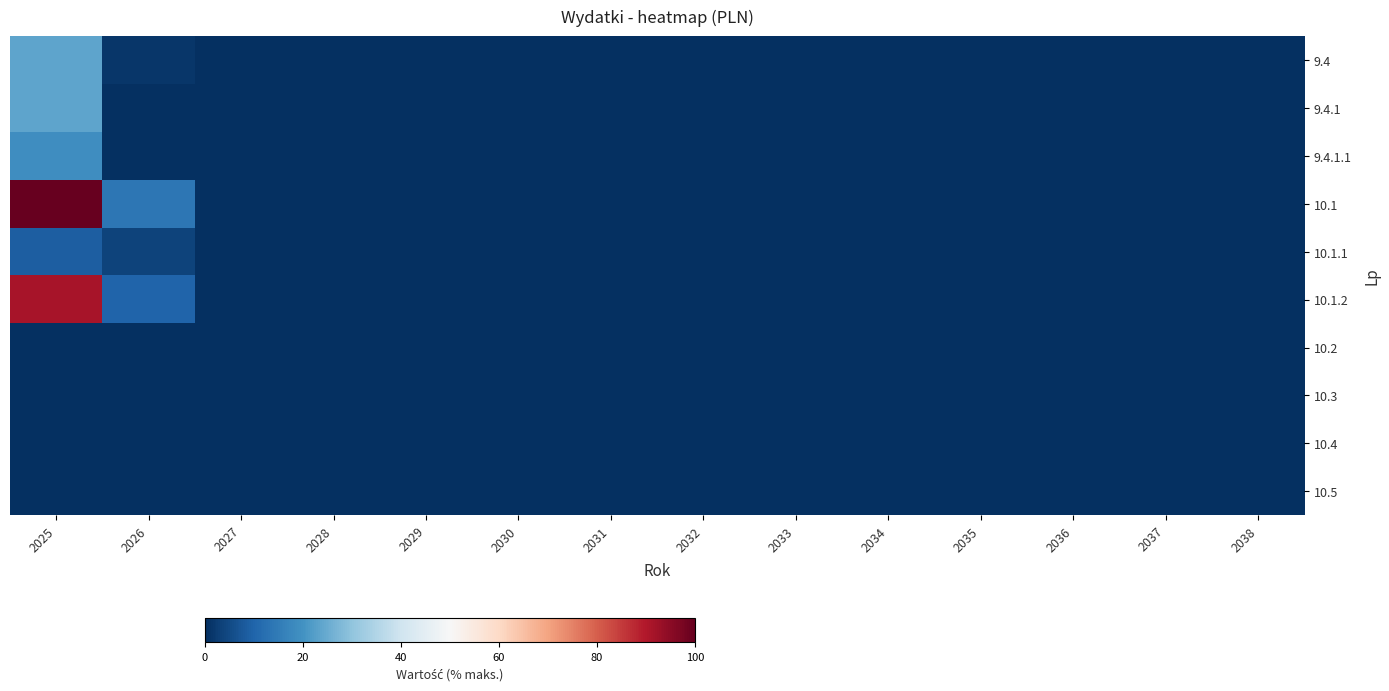

Reading left to right, transcribe all the data shown in this chart.

9.4: 2025=23.6	2026=1.5	2027=0.0	2028=0.0	2029=0.0	2030=0.0	2031=0.0	2032=0.0	2033=0.0	2034=0.0	2035=0.0	2036=0.0	2037=0.0	2038=0.0
9.4.1: 2025=23.6	2026=0.0	2027=0.0	2028=0.0	2029=0.0	2030=0.0	2031=0.0	2032=0.0	2033=0.0	2034=0.0	2035=0.0	2036=0.0	2037=0.0	2038=0.0
9.4.1.1: 2025=18.9	2026=0.0	2027=0.0	2028=0.0	2029=0.0	2030=0.0	2031=0.0	2032=0.0	2033=0.0	2034=0.0	2035=0.0	2036=0.0	2037=0.0	2038=0.0
10.1: 2025=100.0	2026=13.9	2027=0.0	2028=0.0	2029=0.0	2030=0.0	2031=0.0	2032=0.0	2033=0.0	2034=0.0	2035=0.0	2036=0.0	2037=0.0	2038=0.0
10.1.1: 2025=8.7	2026=3.8	2027=0.0	2028=0.0	2029=0.0	2030=0.0	2031=0.0	2032=0.0	2033=0.0	2034=0.0	2035=0.0	2036=0.0	2037=0.0	2038=0.0
10.1.2: 2025=91.3	2026=10.1	2027=0.0	2028=0.0	2029=0.0	2030=0.0	2031=0.0	2032=0.0	2033=0.0	2034=0.0	2035=0.0	2036=0.0	2037=0.0	2038=0.0
10.2: 2025=0.0	2026=0.0	2027=0.0	2028=0.0	2029=0.0	2030=0.0	2031=0.0	2032=0.0	2033=0.0	2034=0.0	2035=0.0	2036=0.0	2037=0.0	2038=0.0
10.3: 2025=0.0	2026=0.0	2027=0.0	2028=0.0	2029=0.0	2030=0.0	2031=0.0	2032=0.0	2033=0.0	2034=0.0	2035=0.0	2036=0.0	2037=0.0	2038=0.0
10.4: 2025=0.0	2026=0.0	2027=0.0	2028=0.0	2029=0.0	2030=0.0	2031=0.0	2032=0.0	2033=0.0	2034=0.0	2035=0.0	2036=0.0	2037=0.0	2038=0.0
10.5: 2025=0.0	2026=0.0	2027=0.0	2028=0.0	2029=0.0	2030=0.0	2031=0.0	2032=0.0	2033=0.0	2034=0.0	2035=0.0	2036=0.0	2037=0.0	2038=0.0